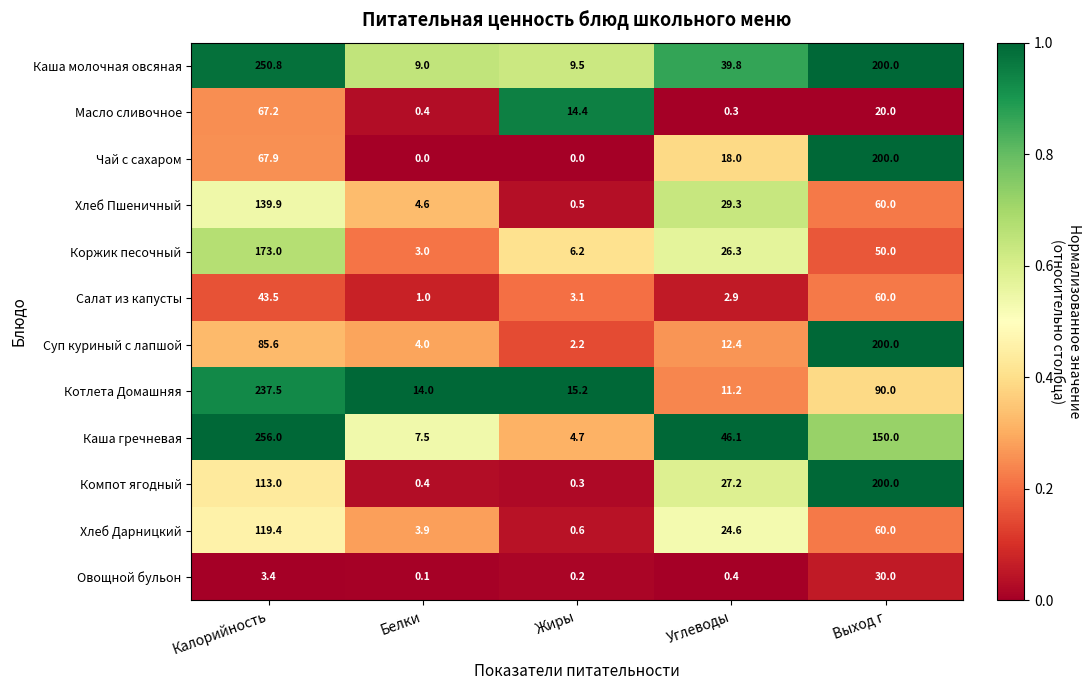

Where is Салат из капусты nearest to the value 30?

Калорийность